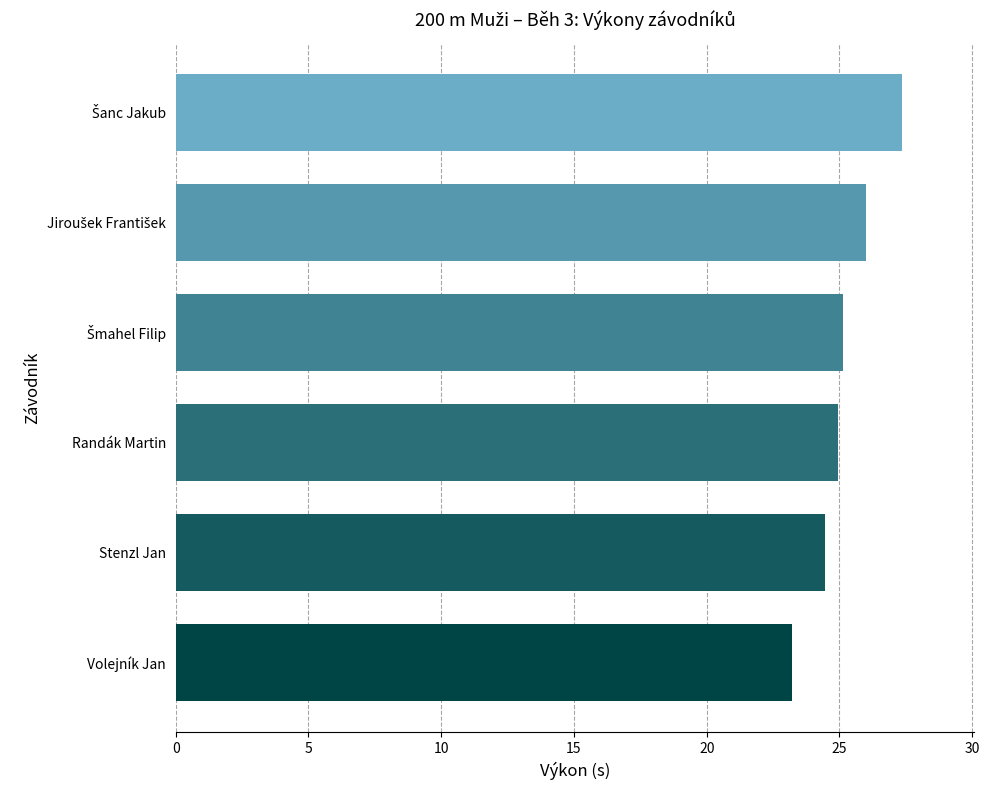

What is the change in value from Volejník Jan to Stenzl Jan?

+1.2